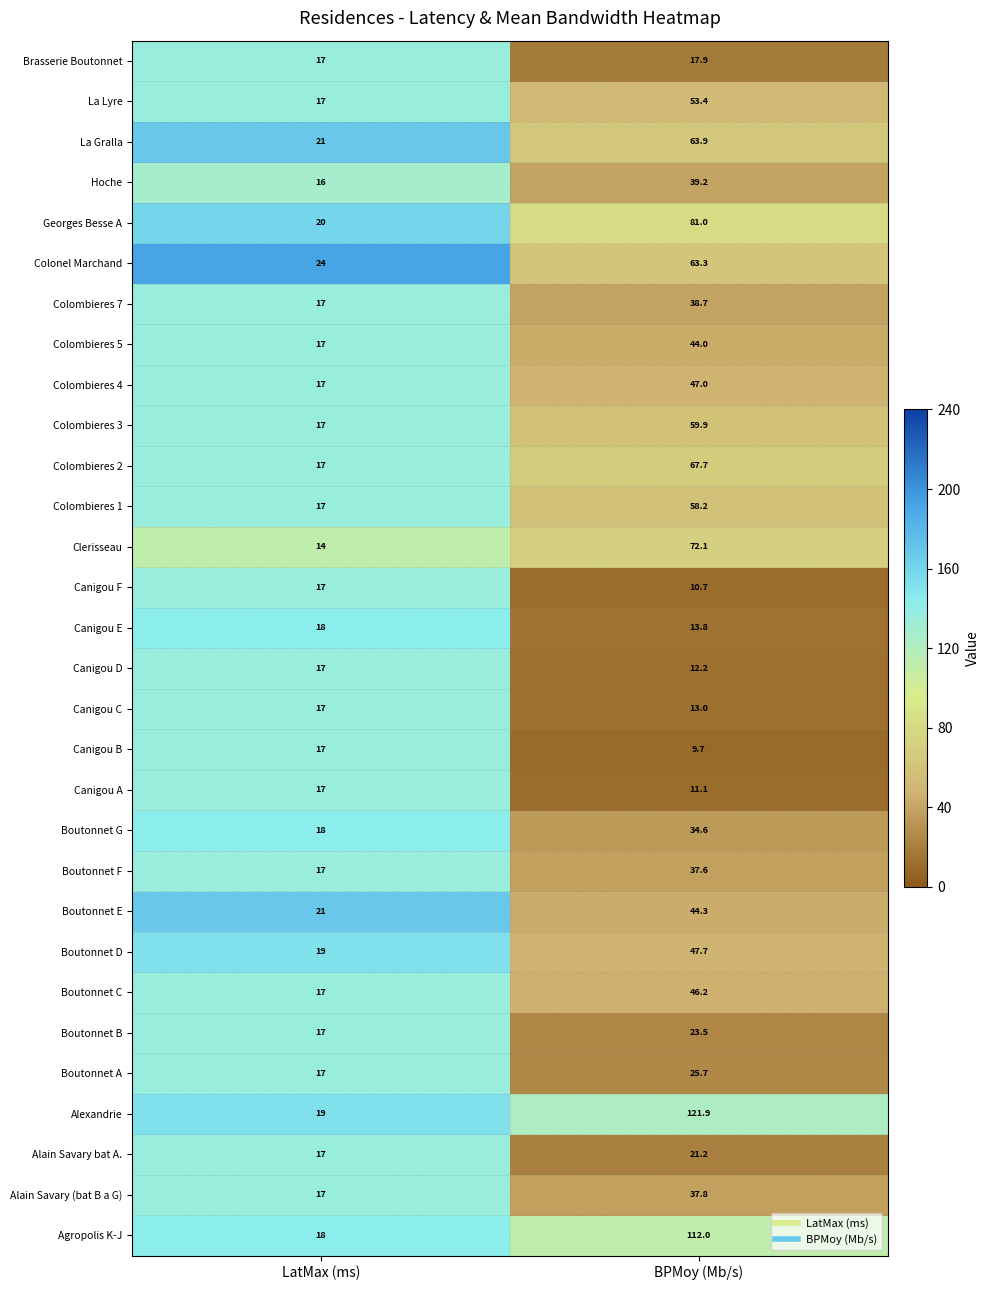

At which label is Boutonnet B closest to 20?

LatMax (ms)